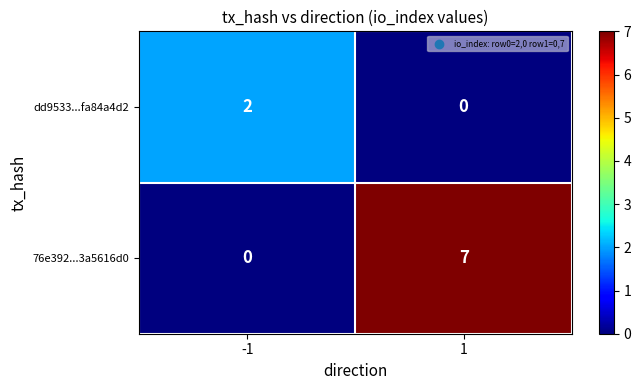

Reading right to left, what are all the values shown in this chart?

dd9533...fa84a4d2: 1=0	-1=2
76e392...3a5616d0: 1=7	-1=0